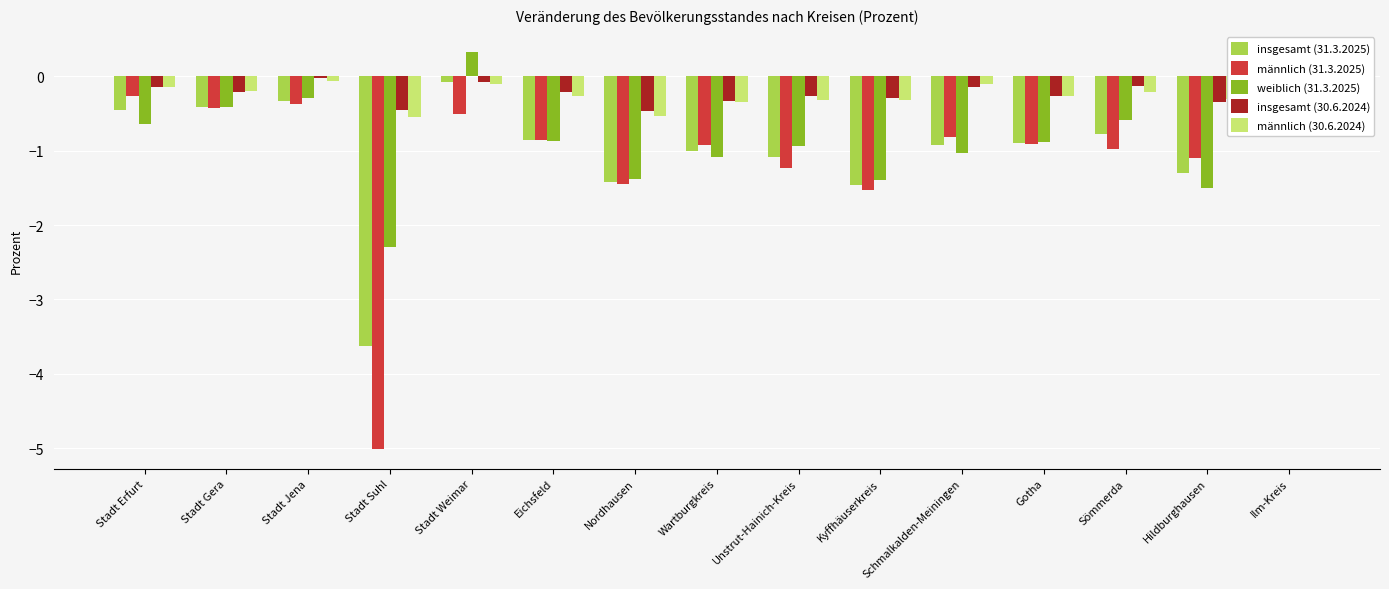

What is the sum of all männlich (31.3.2025) values?

-16.7